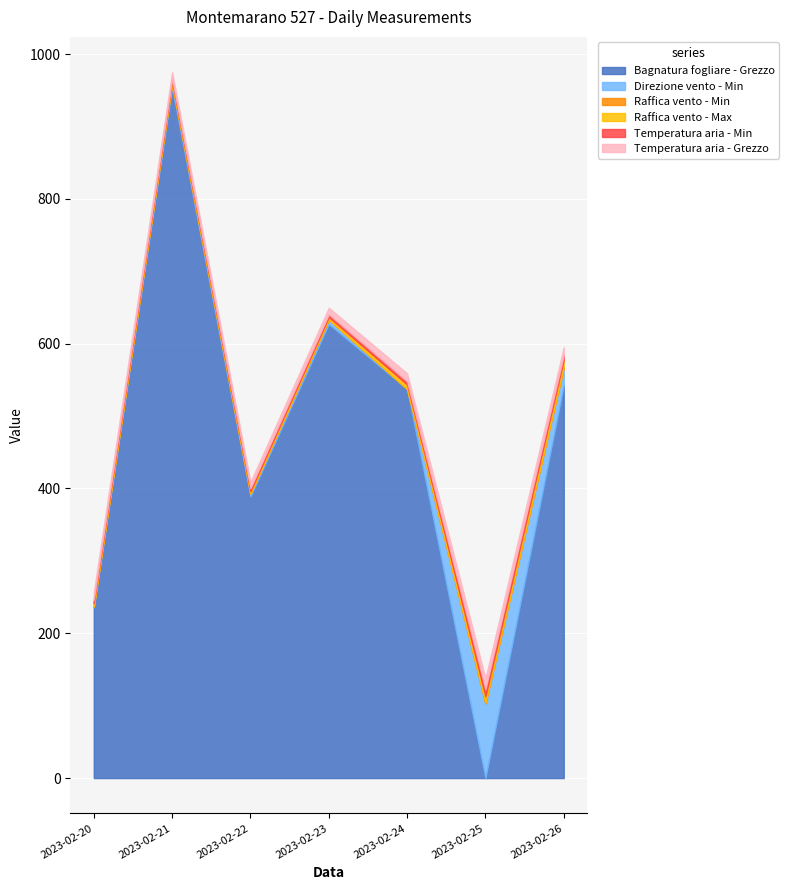

Between 2023-02-20 and 2023-02-24, which is larger?

2023-02-24